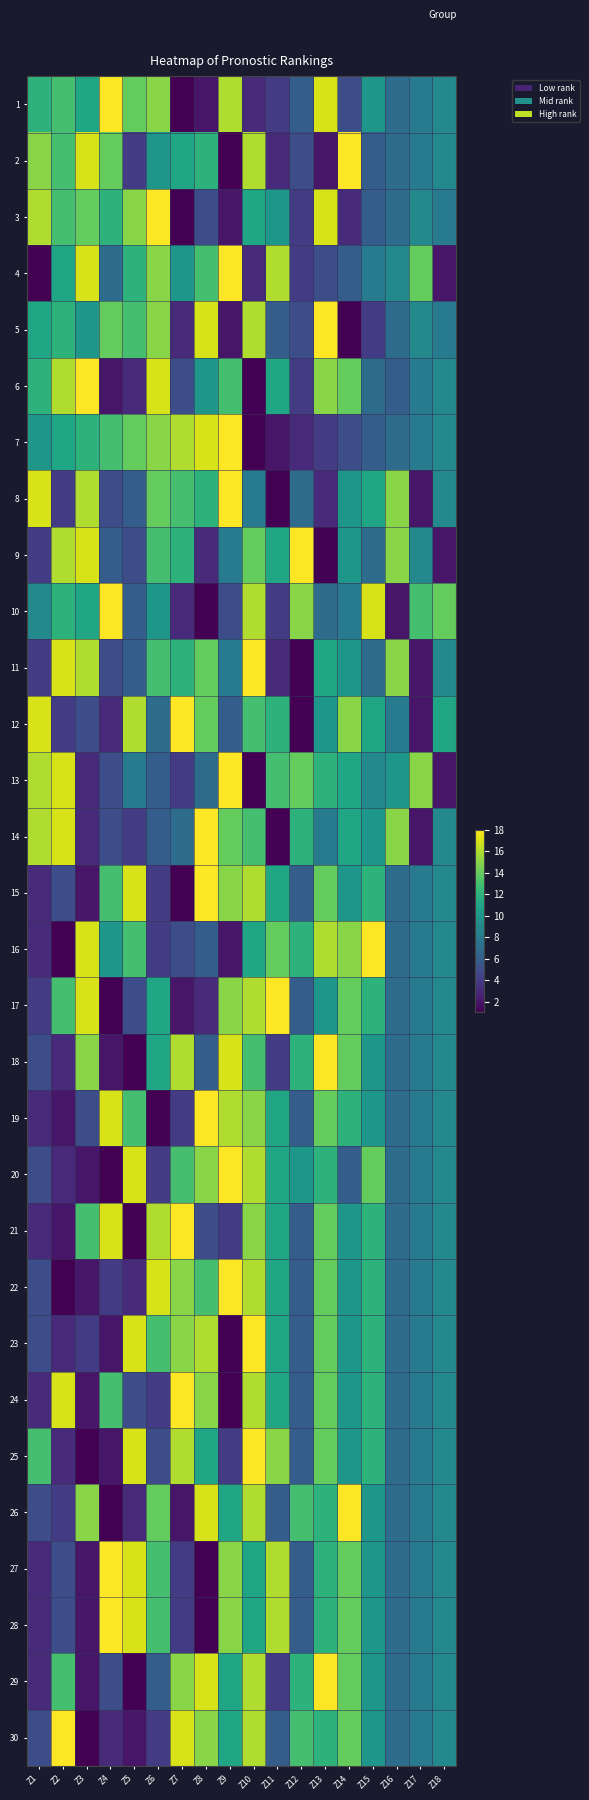

What is the spread (max minus min) of values at Z7?

17